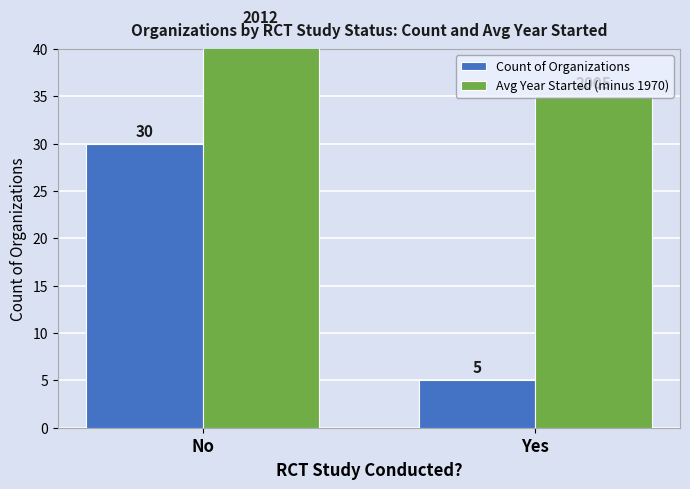

Which series has the largest total across all categories?

Avg Year Started (minus 1970)